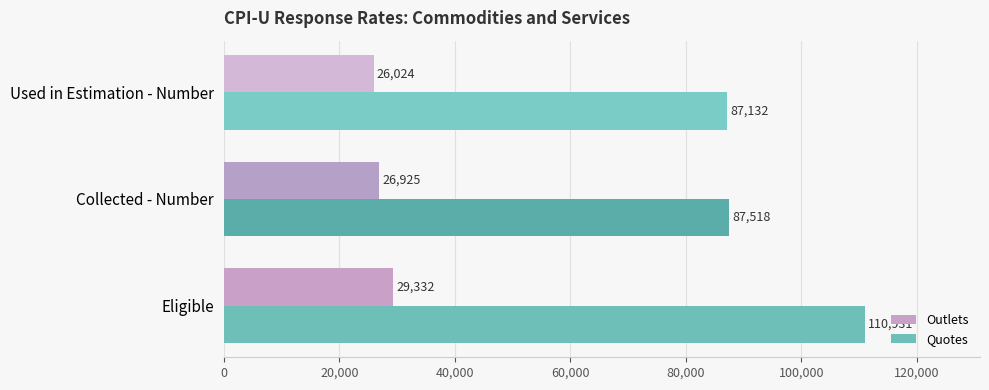

What is the difference between the highest and lowest values at Used in Estimation - Number?

61108